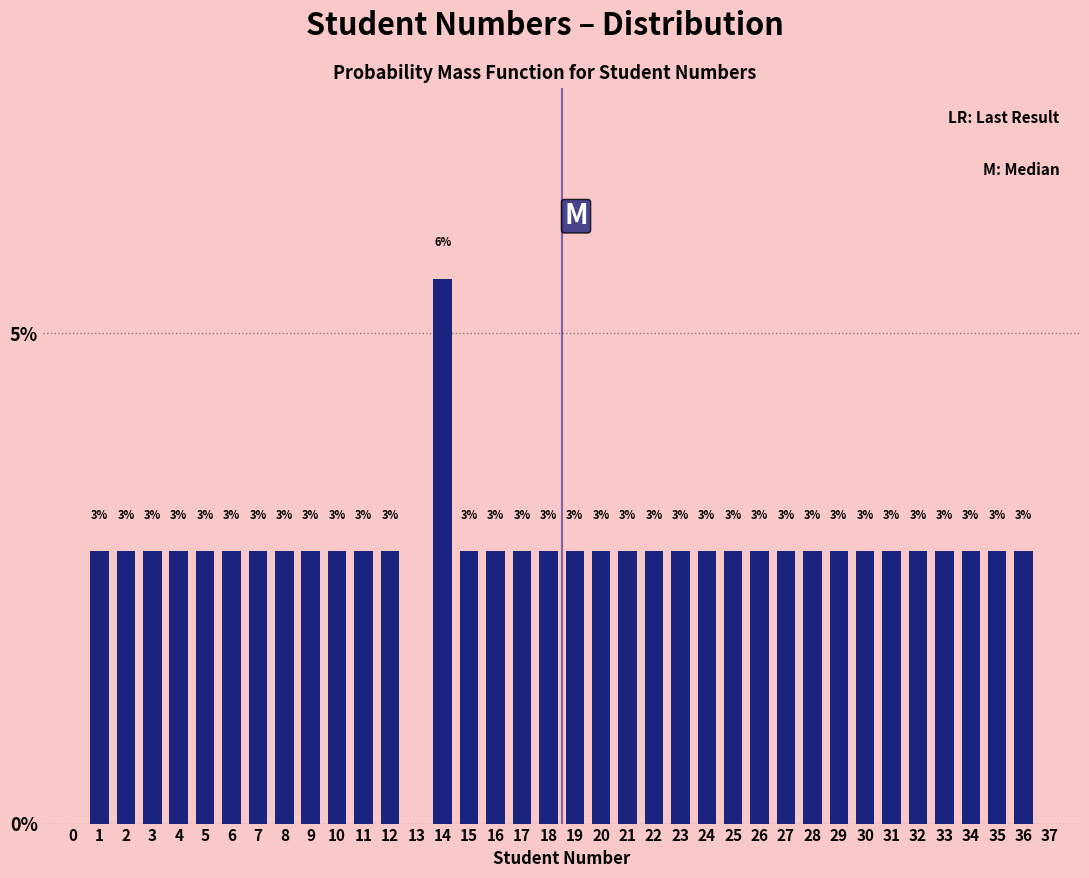

How many bars are there in total?

35